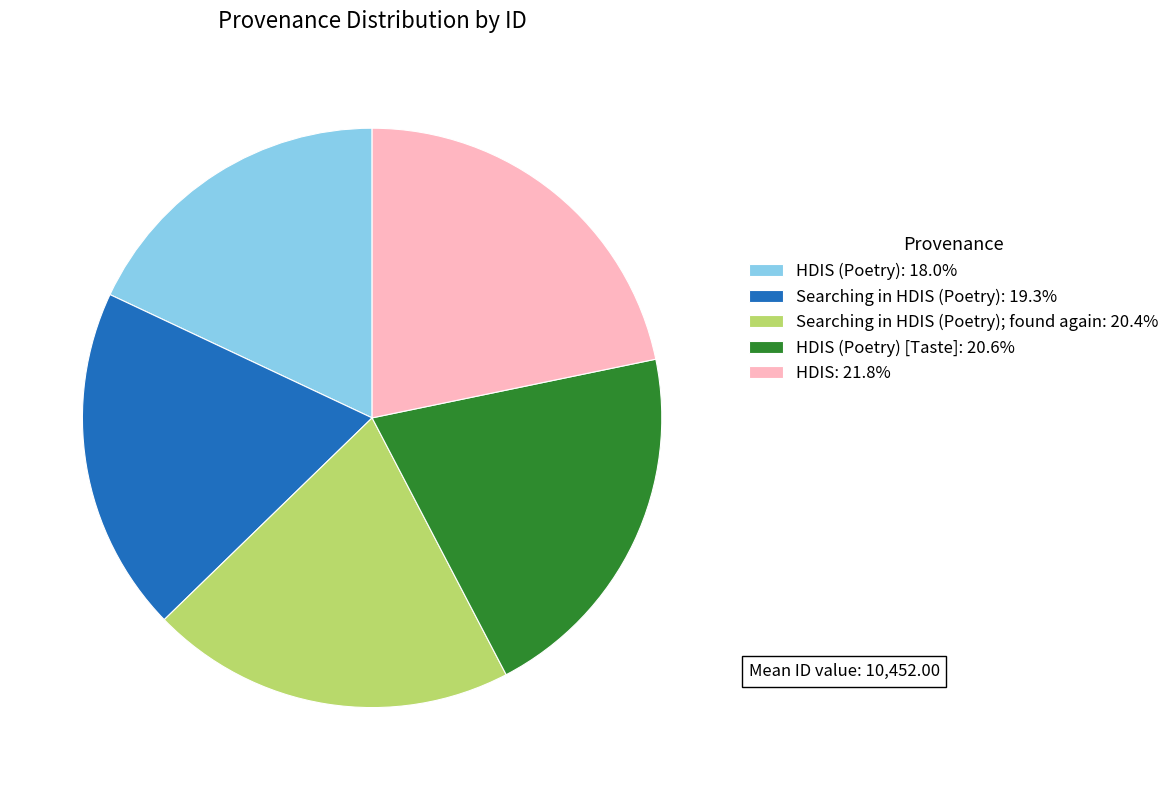

Does HDIS: 21.8% represent more than half of the total?

No